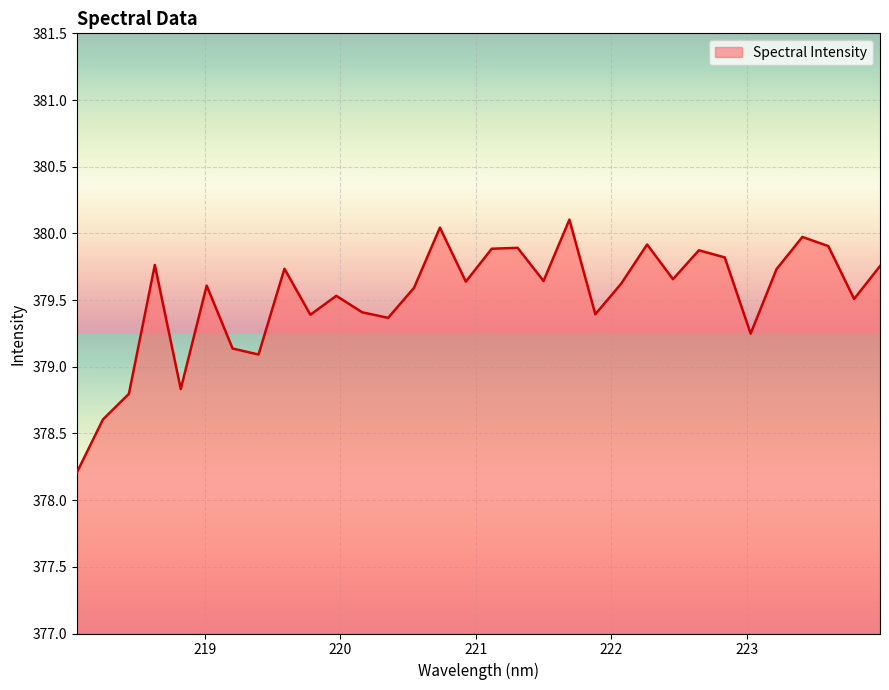

How many lines are shown in the chart?

1